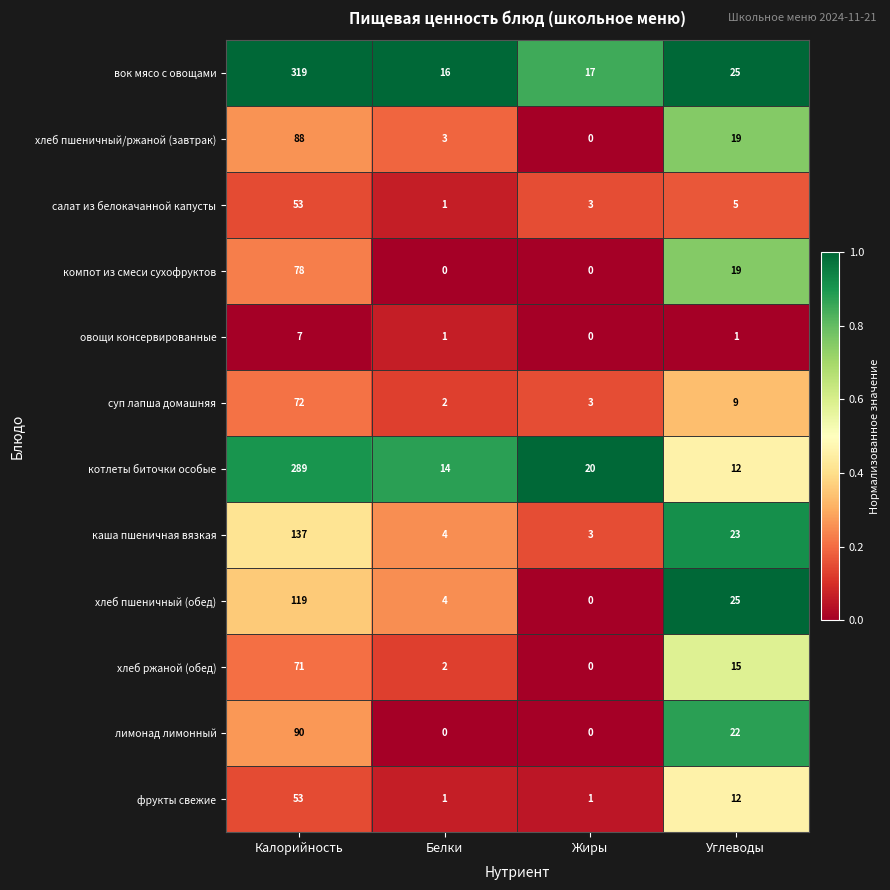

Is it true that лимонад лимонный equals 12 at Углеводы?

False